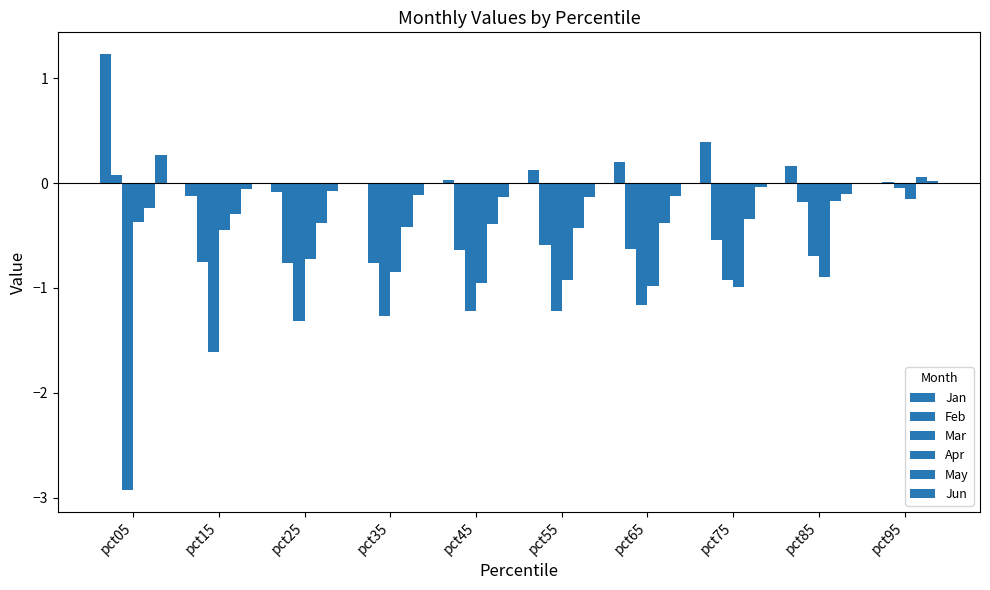

Does the chart contain stacked bars?

No